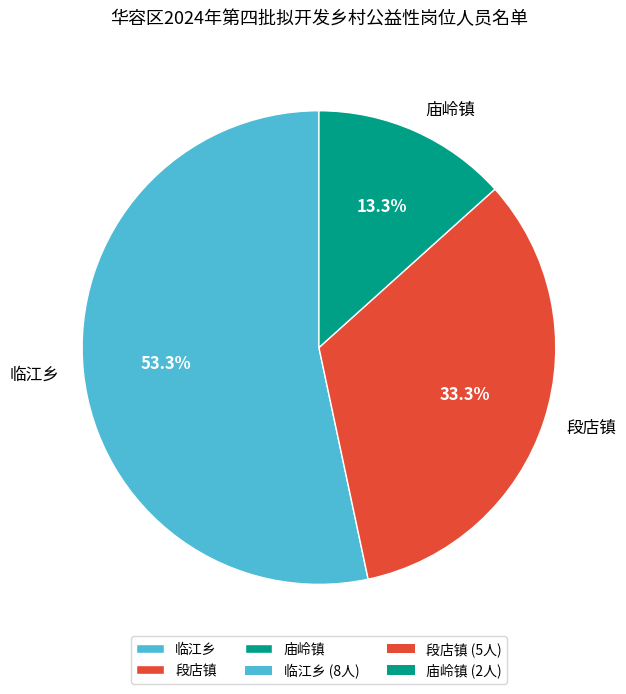

Is it true that 临江乡 is 44% of the pie?

False